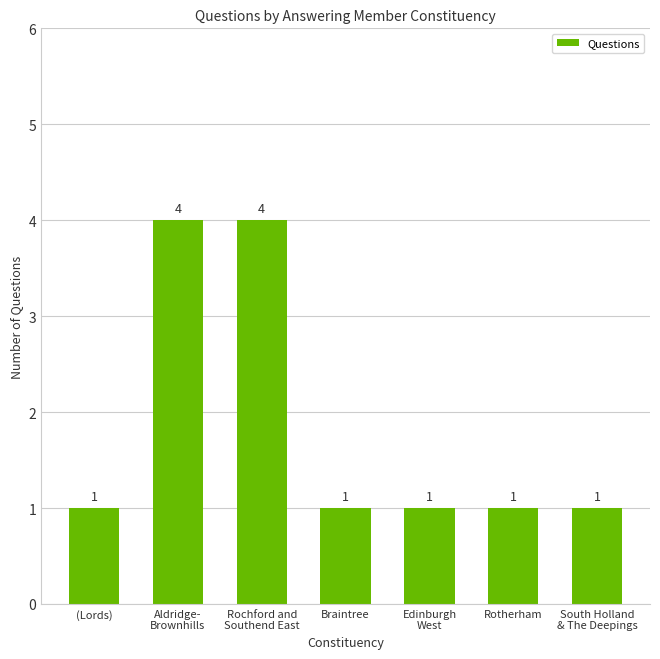

What is the label of the 7th bar from the right?

(Lords)